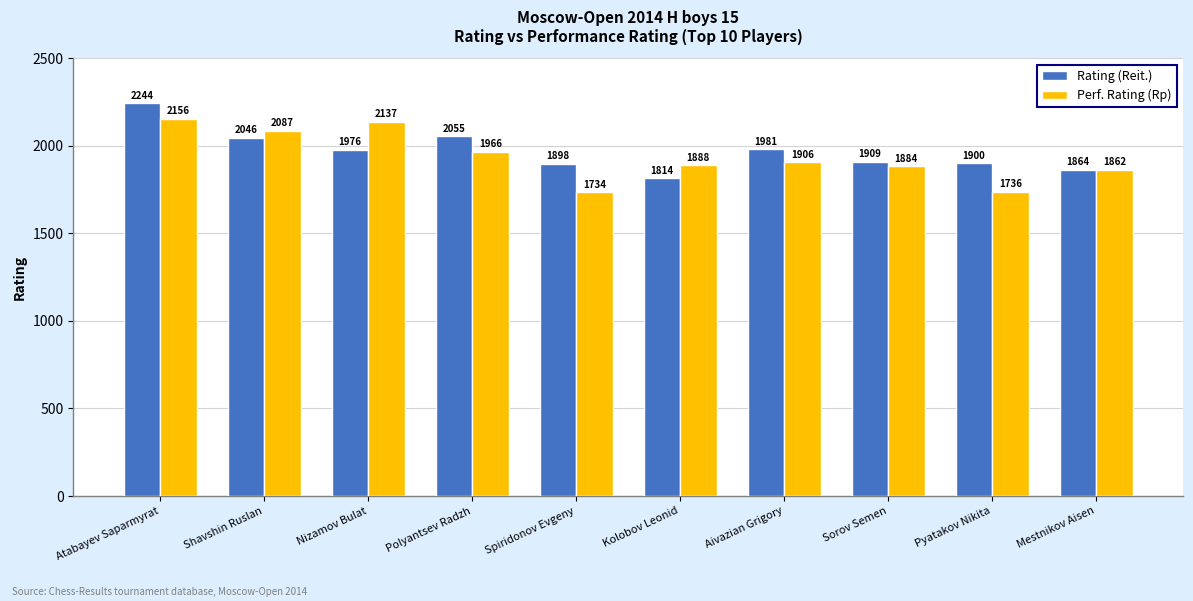

At which label is Perf. Rating (Rp) closest to 1945?

Polyantsev Radzh